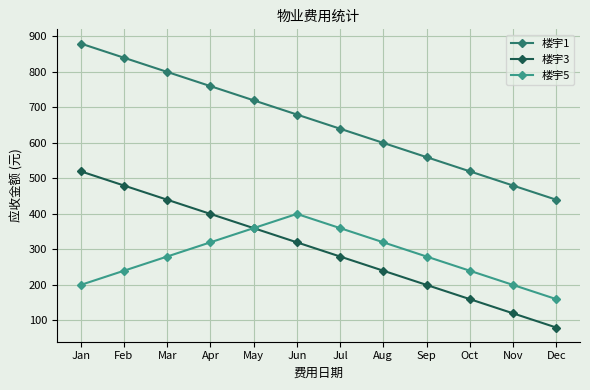

What is the sum of all 楼宇5 values?

3360